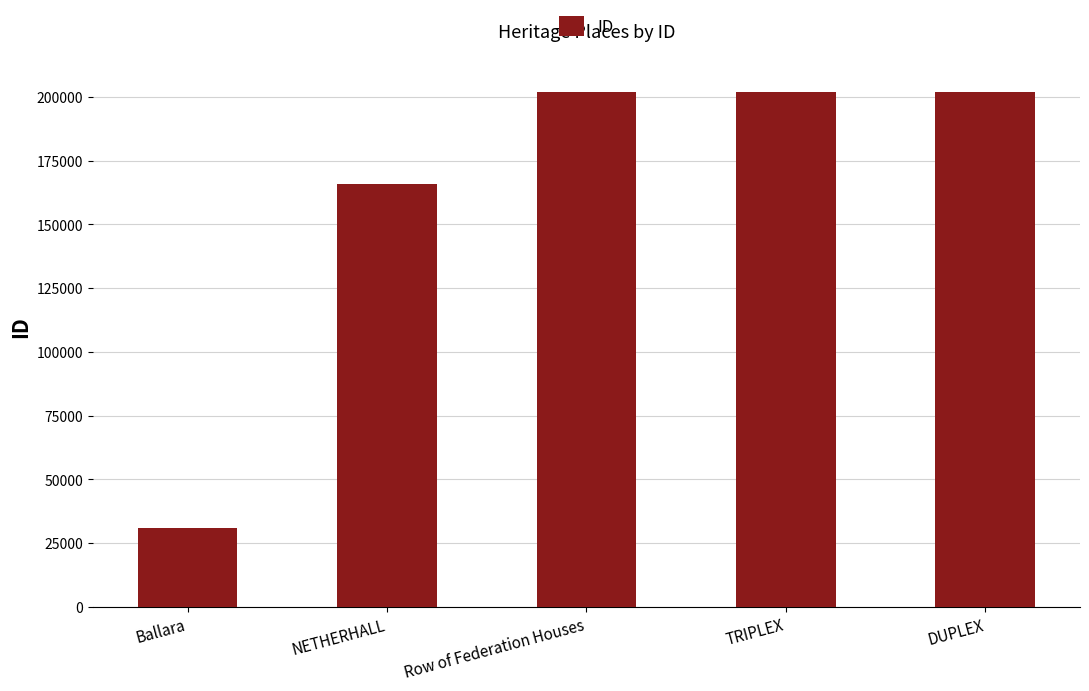

Which category has the lowest value across all series?

Ballara